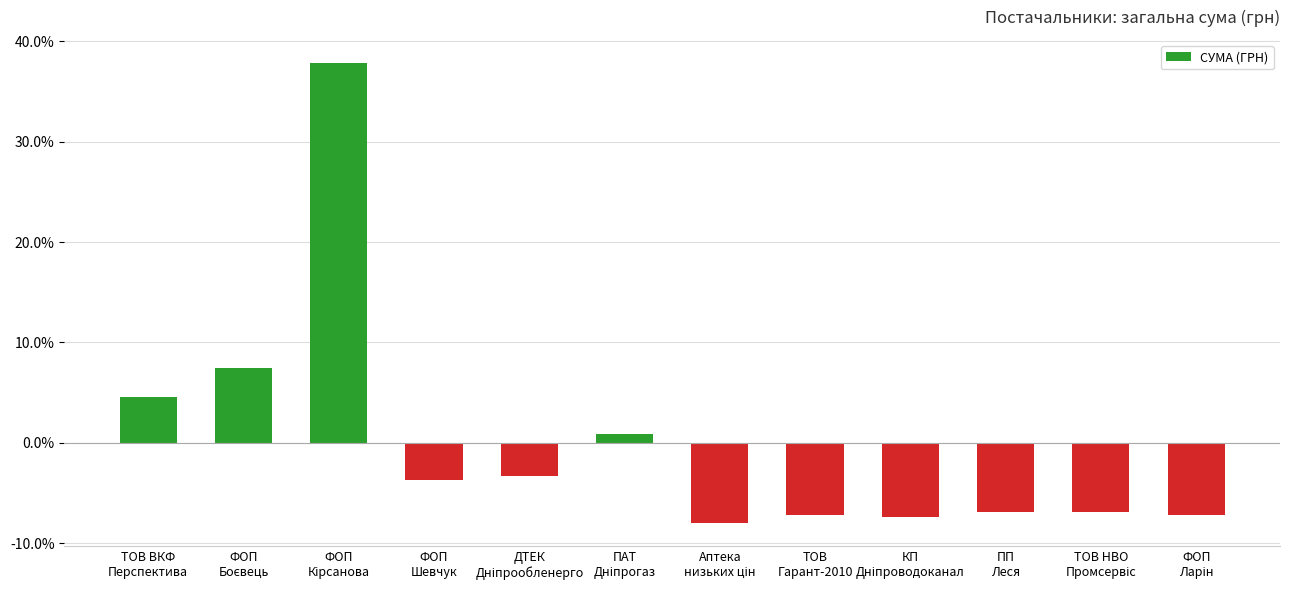

What is the value of the 10th bar from the left?

-6.9